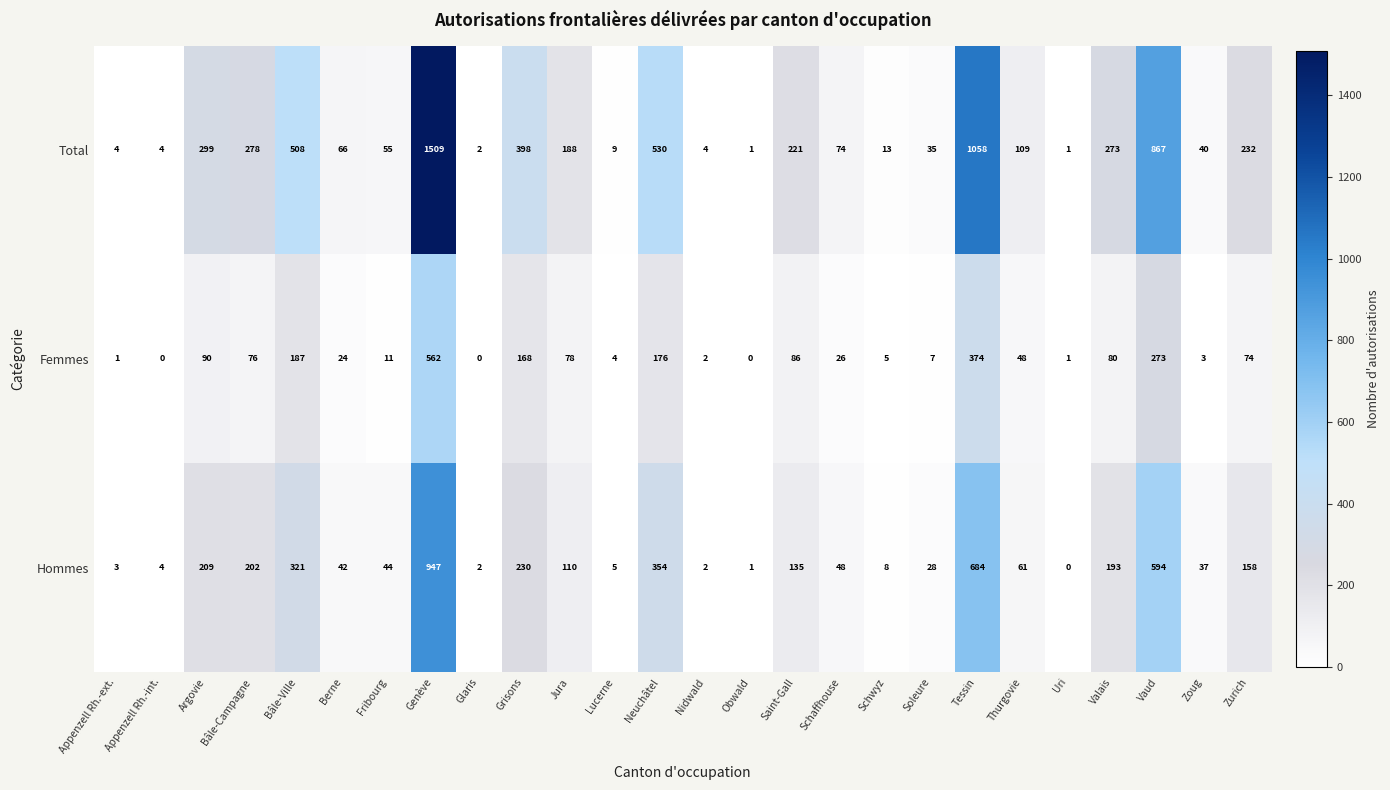

Which series has the largest total across all categories?

Total